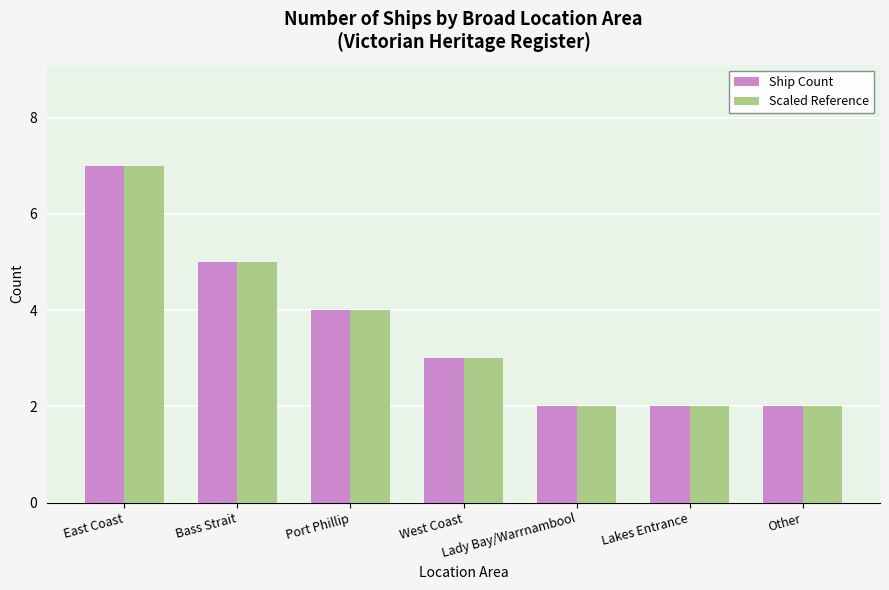

How many distinct data groups are displayed?

2